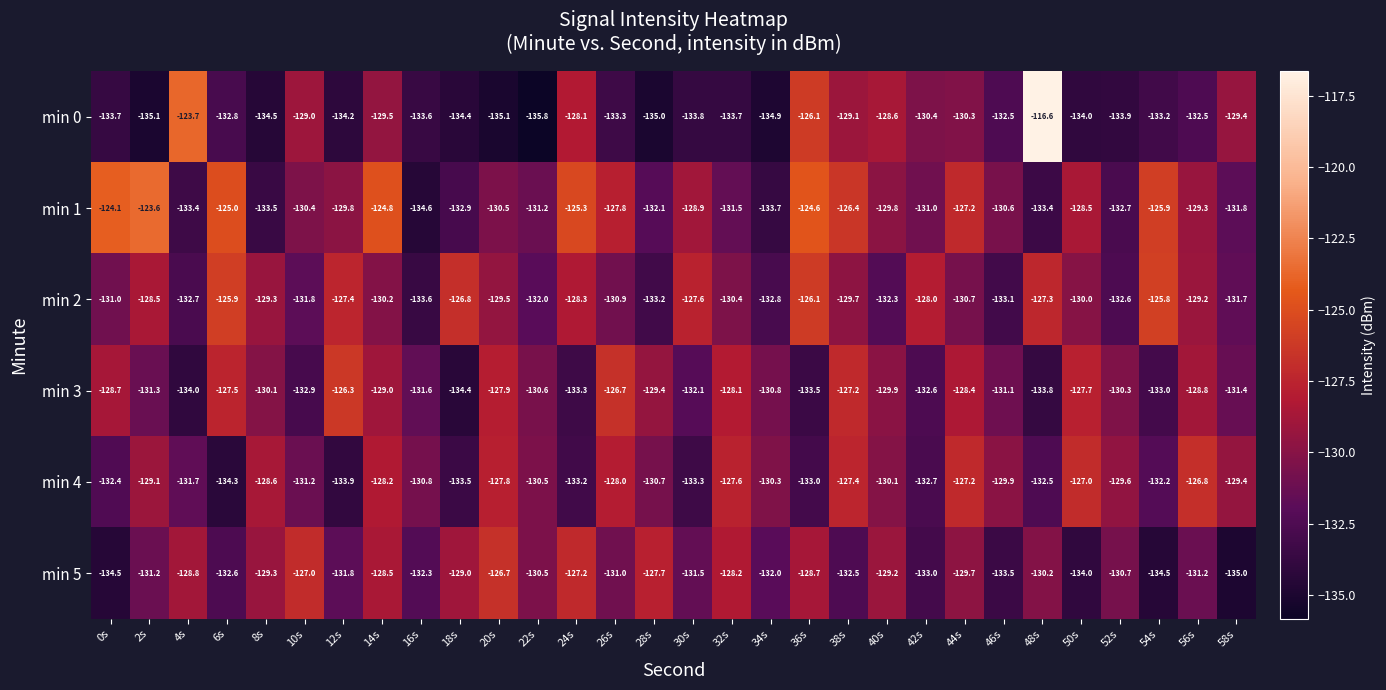

At which label does min 0 first exceed -133?

4s